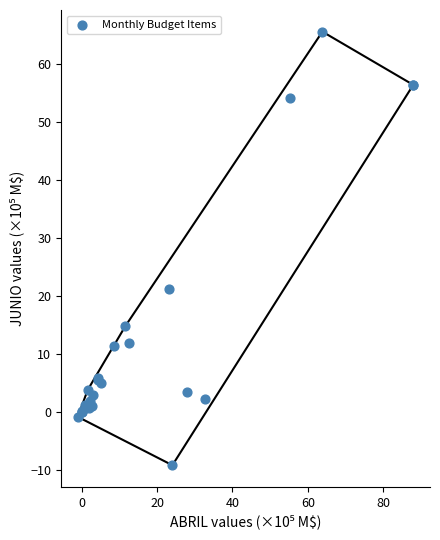

What Y value in the scatter plot is closest to 28?

21.2